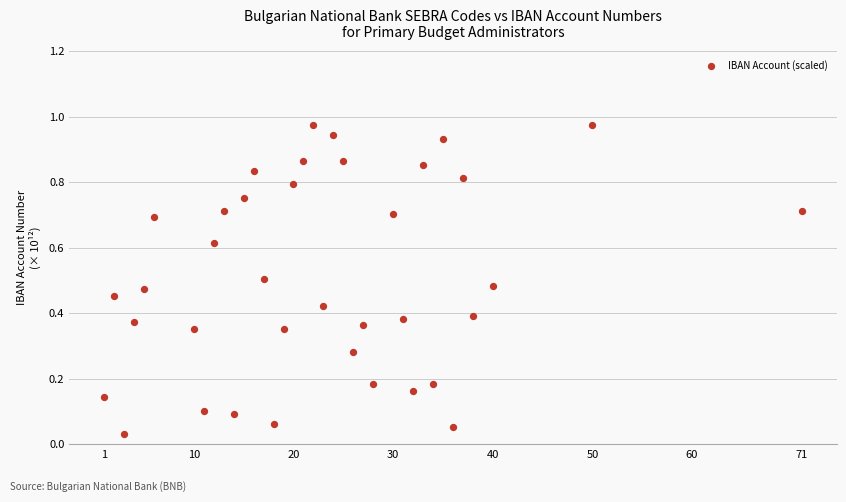

What is the range of X values (max minus min)?

70.0